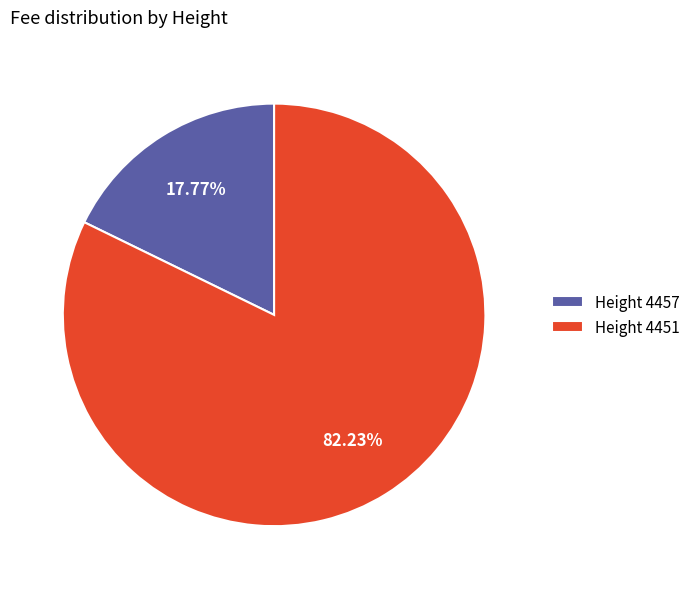

What is the ratio of the value at Height 4451 to the value at Height 4457?

4.6